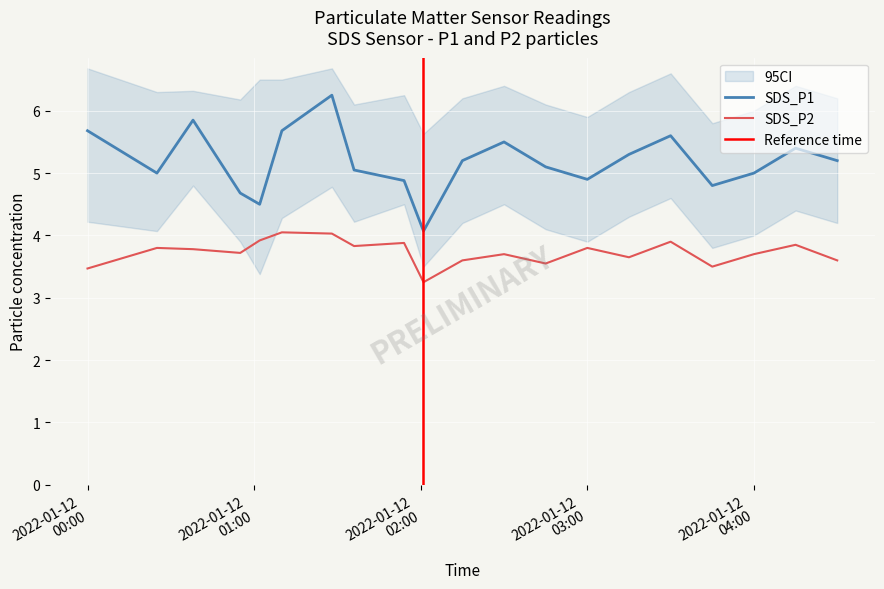

True or false: SDS_P2 and SDS_P1 cross at least once.

False